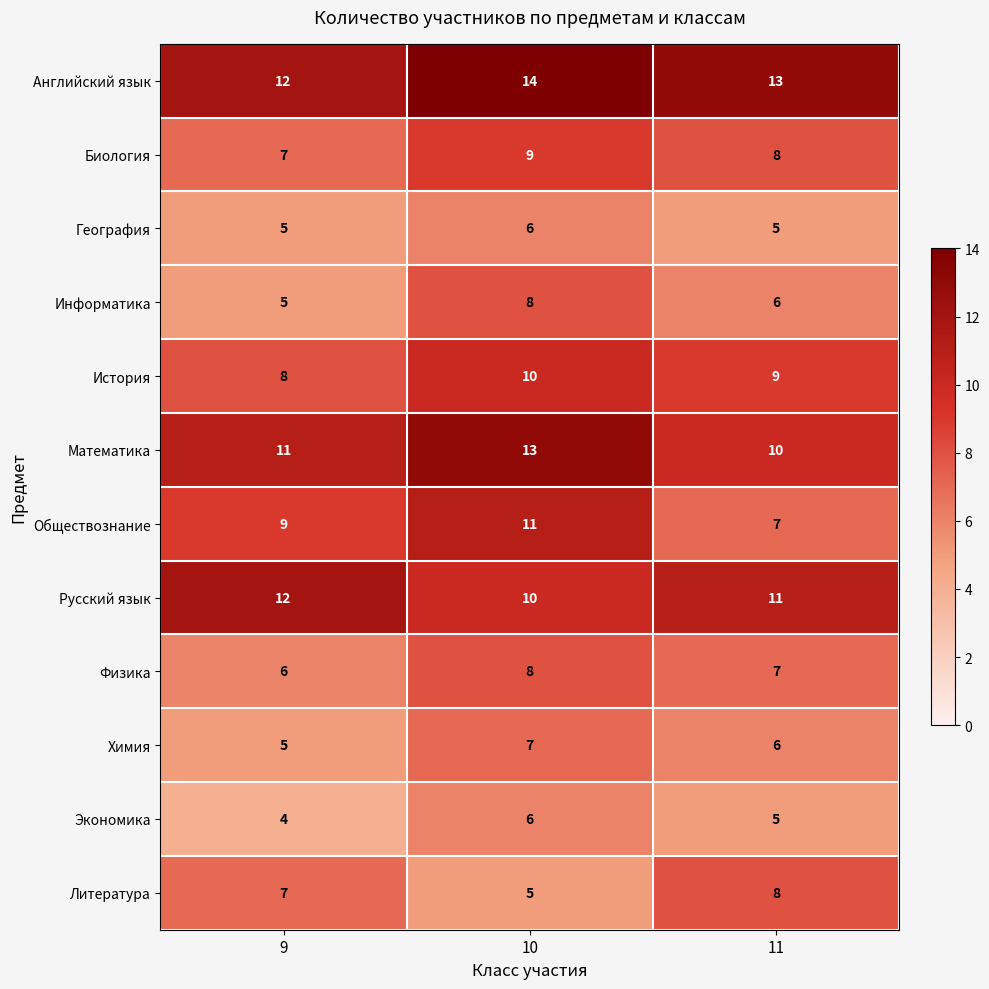

The Русский язык series shows 12 at 9. True or false?

True